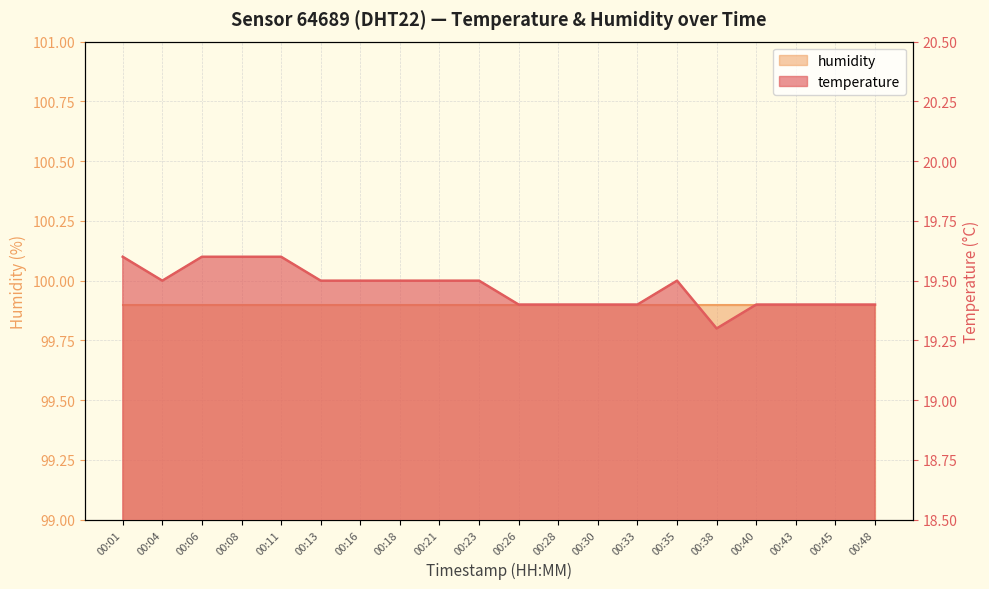

What is the difference between the second highest and minimum values?

0.3